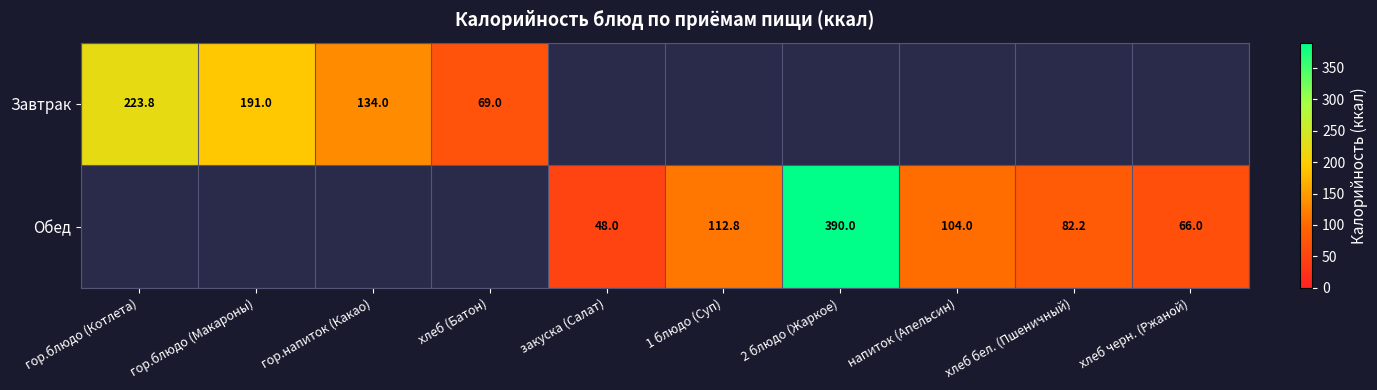

What is the sum of the Обед values at 2 блюдо (Жаркое) and хлеб черн. (Ржаной)?

456.0